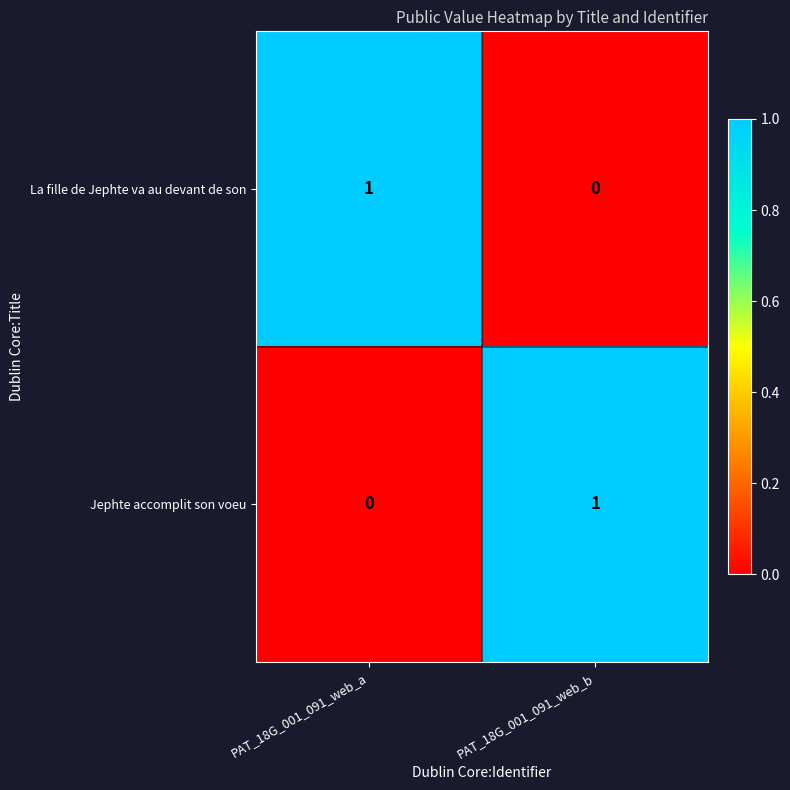

At how many categories does at least one series exceed 0?

2